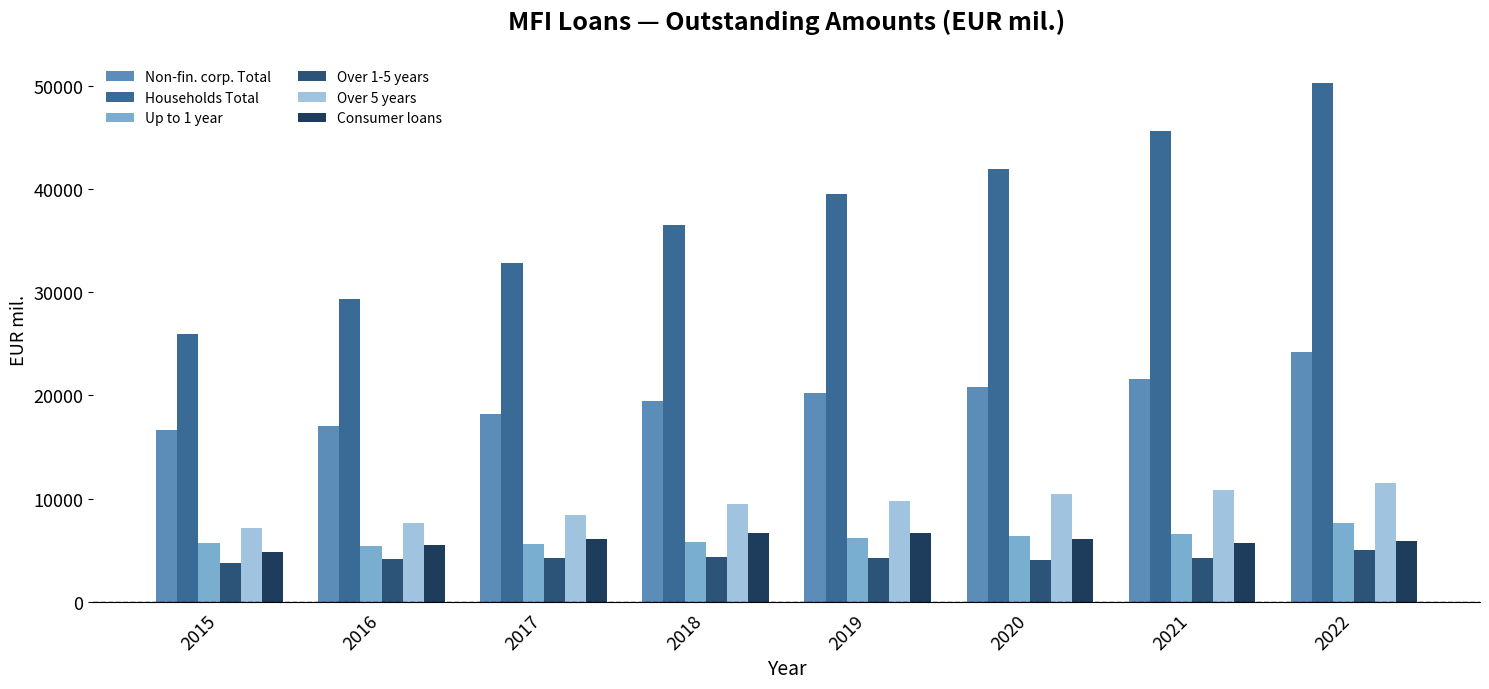

Does the chart contain any negative values?

No